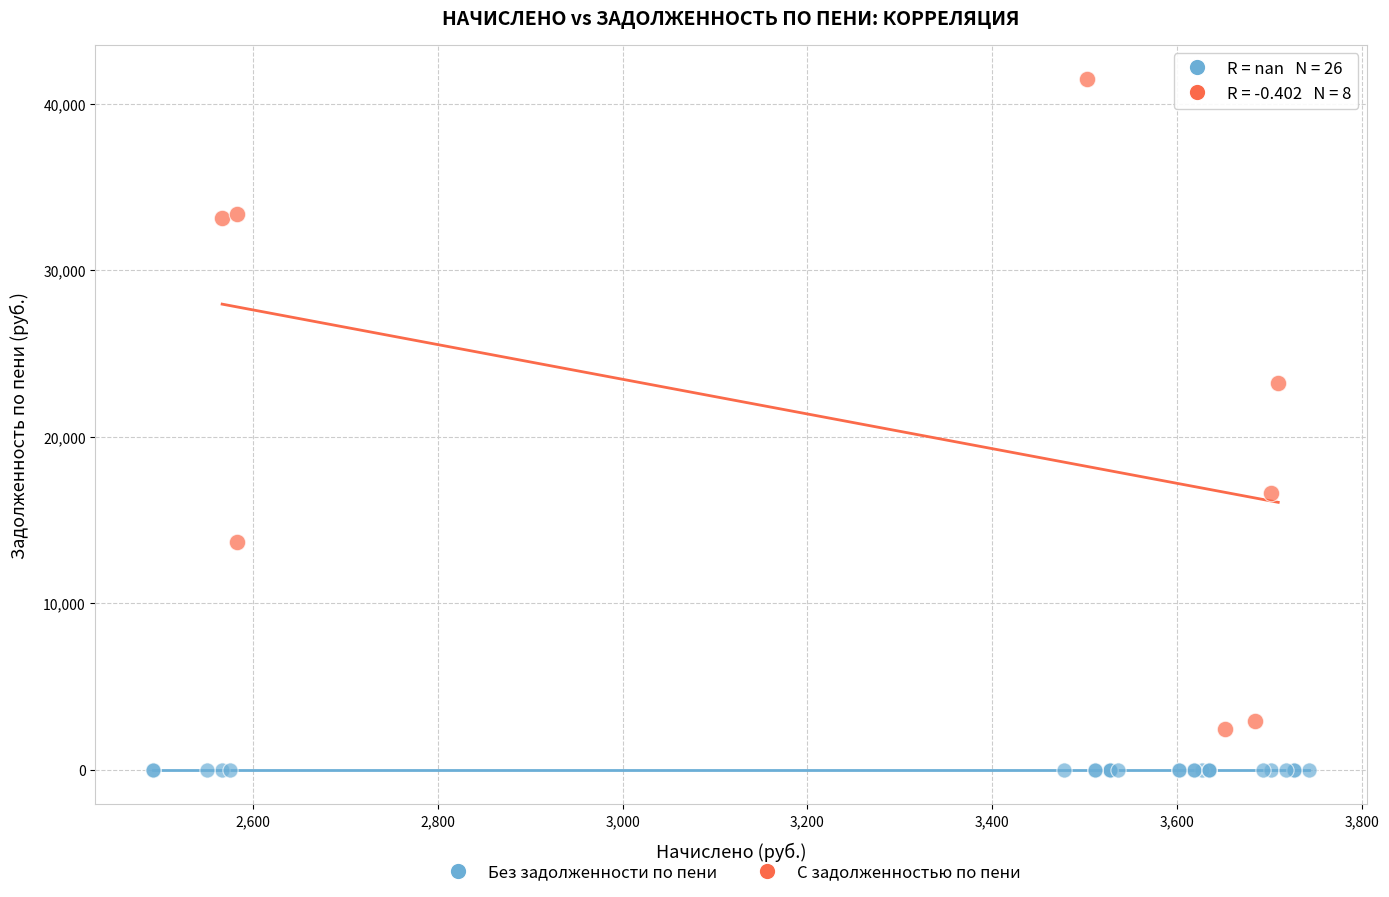

Which series contains the lowest Y value?

Без задолженности по пени